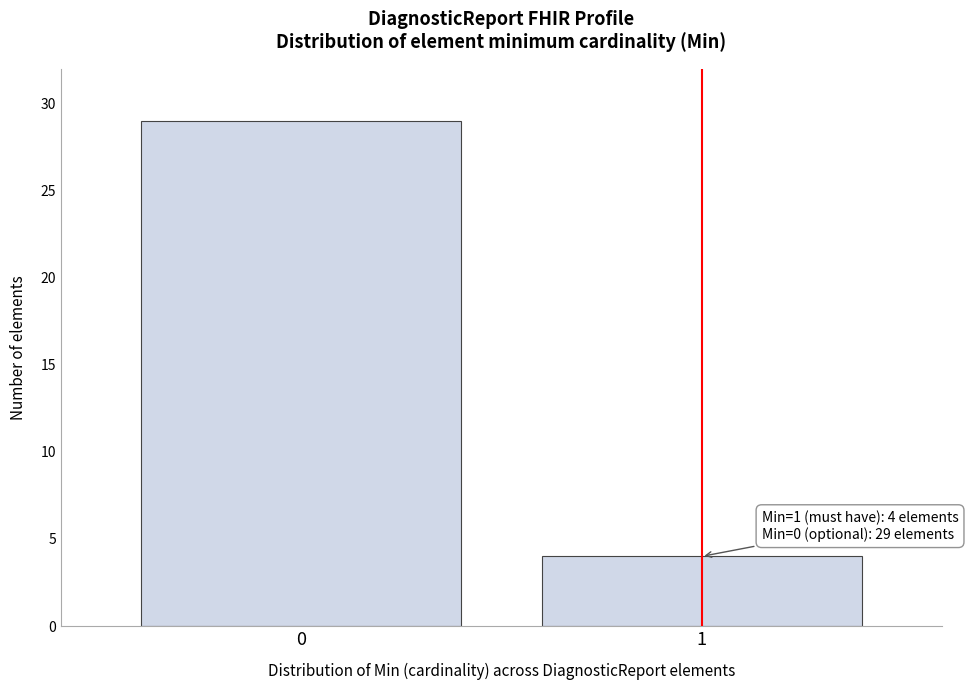

Reading left to right, what are all the values shown in this chart?

0=29	1=4